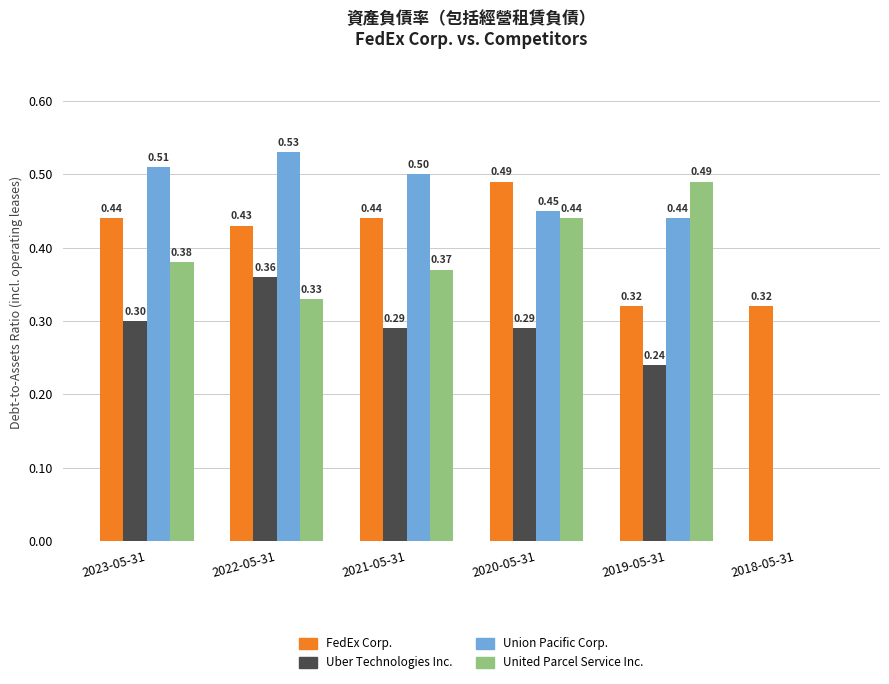

What is the sum of the United Parcel Service Inc. values at 2021-05-31 and 2019-05-31?

0.9